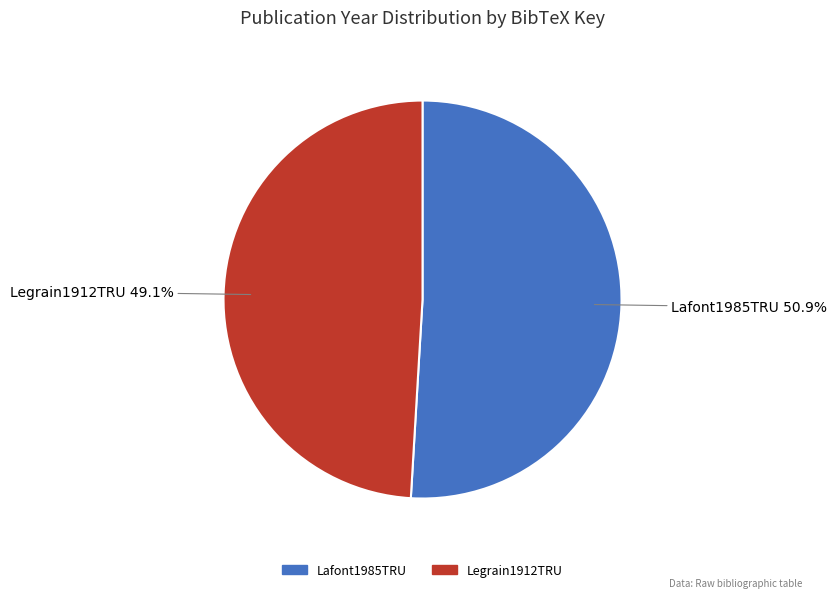

Count the number of slices in the pie.

2